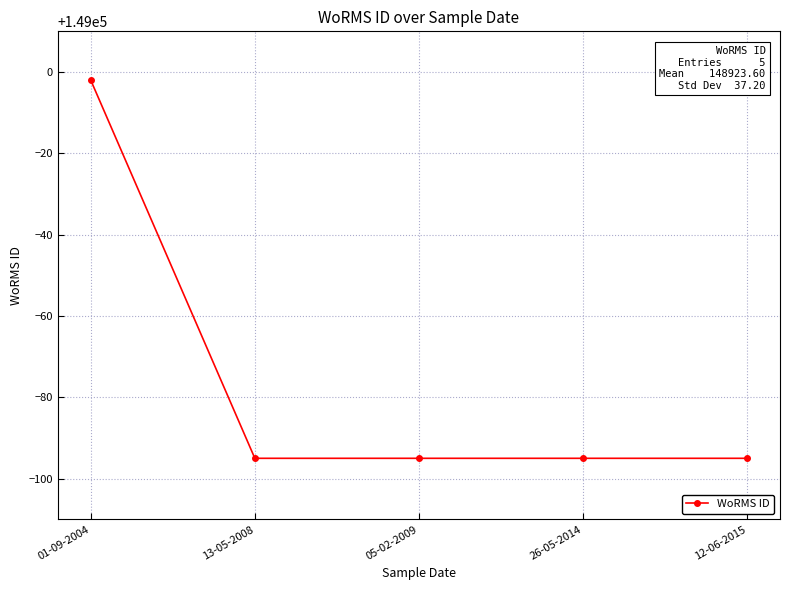

What is the label of the 1st point from the right?

12-06-2015